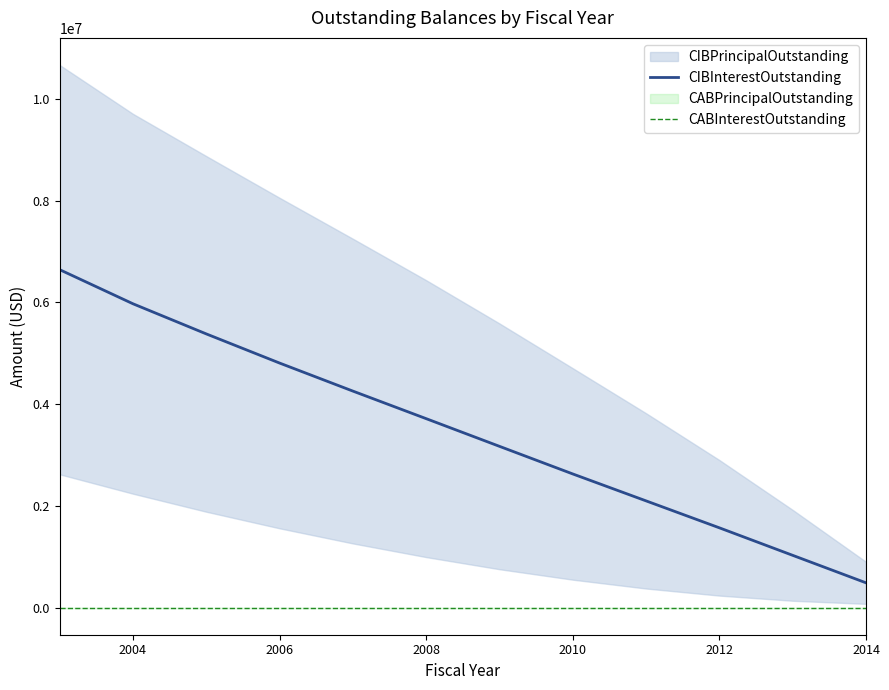

True or false: CABInterestOutstanding and CIBInterestOutstanding intersect in this chart.

False